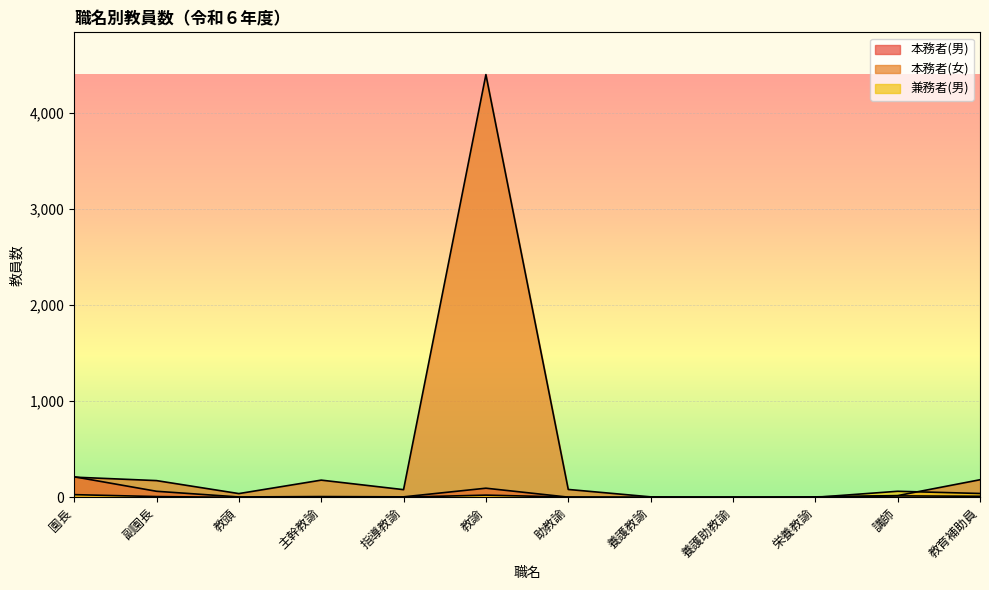

What is the difference between the second highest and minimum values in the 本務者(女) series?

210